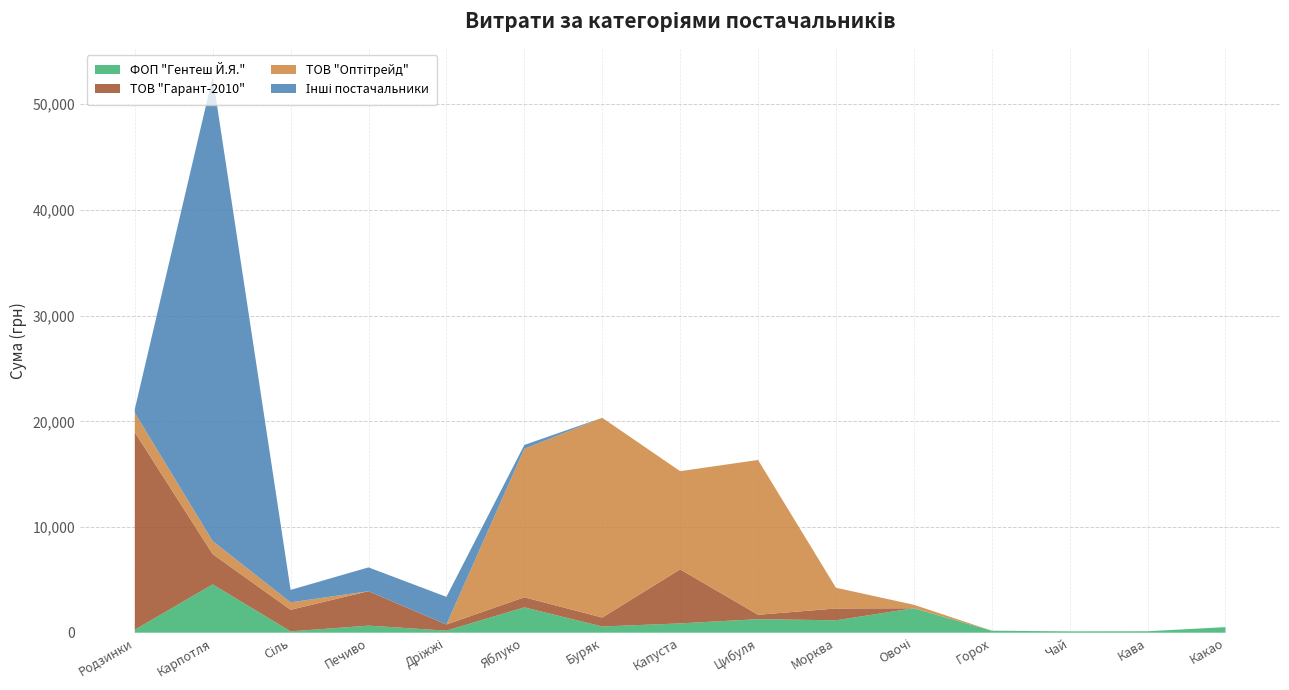

Reading left to right, list all the values displayed in this chart.

ФОП "Гентеш Й.Я.": Родзинки=281.0	Карпотля=4572.0	Сіль=126.0	Печиво=669.0	Дріжжі=194.0	Яблуко=2400.0	Буряк=588.0	Капуста=880.0	Цибуля=1282.0	Морква=1173.0	Овочі=2314.0	Горох=193.0	Чай=127.0	Кава=138.0	Какао=529.0
ТОВ "Гарант-2010": Родзинки=18675.0	Карпотля=2858.0	Сіль=2041.0	Печиво=3256.0	Дріжжі=583.0	Яблуко=951.0	Буряк=844.0	Капуста=5112.0	Цибуля=415.0	Морква=1119.0	Овочі=0.0	Горох=0.0	Чай=0.0	Кава=0.0	Какао=0.0
ТОВ "Оптітрейд": Родзинки=1849.0	Карпотля=1232.0	Сіль=704.0	Печиво=0.0	Дріжжі=0.0	Яблуко=14043.0	Буряк=18901.0	Капуста=9290.0	Цибуля=14645.0	Морква=1961.0	Овочі=330.0	Горох=0.0	Чай=0.0	Кава=0.0	Какао=0.0
Інші постачальники: Родзинки=348.2	Карпотля=43943.4	Сіль=1179.0	Печиво=2255.2	Дріжжі=2615.0	Яблуко=370.6	Буряк=0.0	Капуста=0.0	Цибуля=0.0	Морква=0.0	Овочі=0.0	Горох=0.0	Чай=0.0	Кава=0.0	Какао=0.0